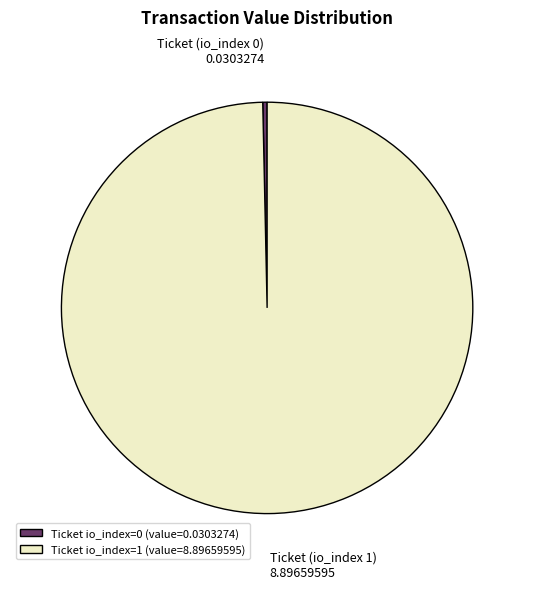

Between Ticket (io_index 0) 0.0303274 and Ticket (io_index 1) 8.89659595, which is larger?

Ticket (io_index 1) 8.89659595